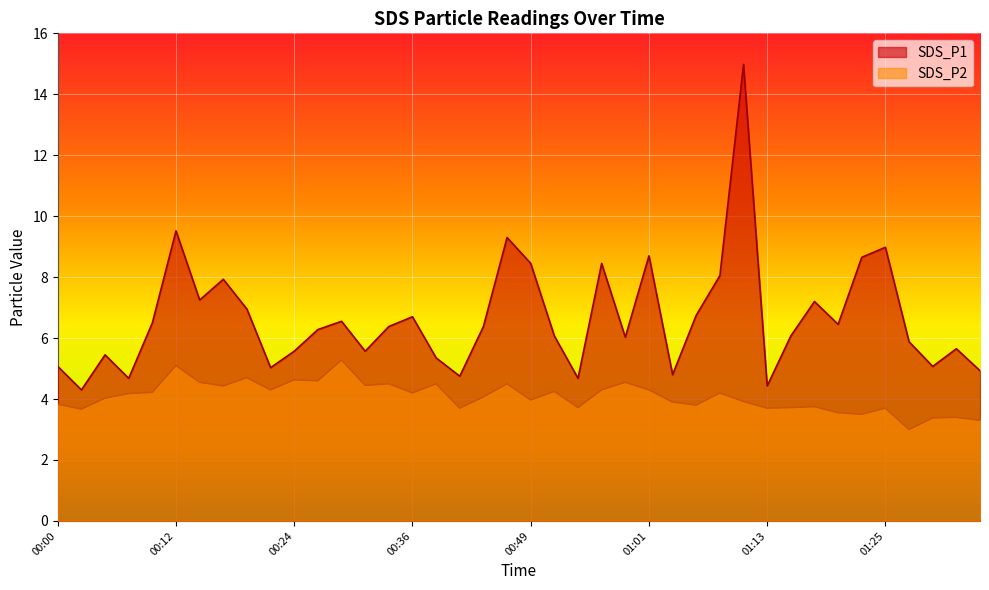

List the series in order of their peak value, lowest first.

SDS_P2, SDS_P1